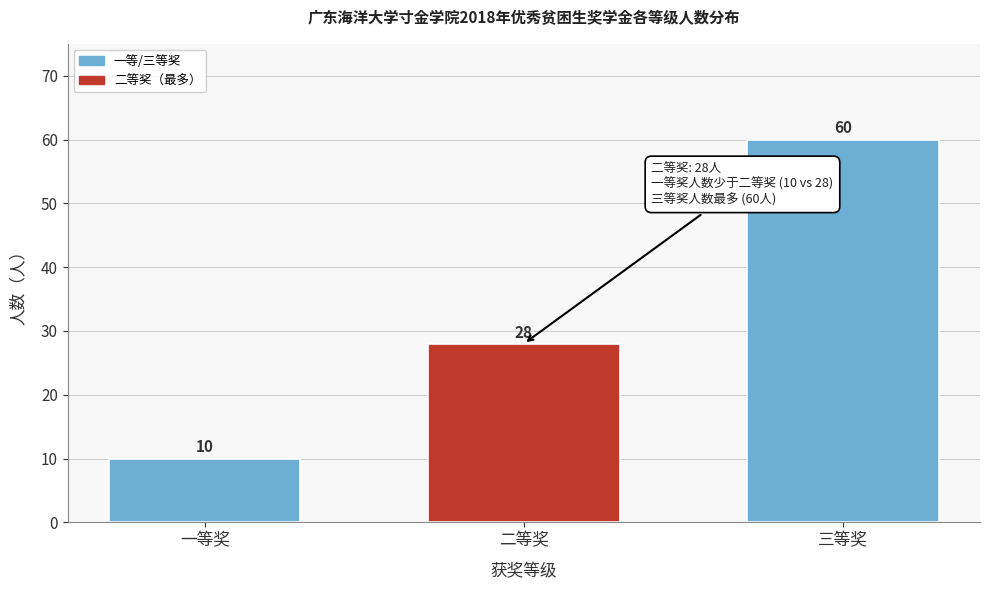

Reading left to right, extract all data points from this chart.

10	28	60